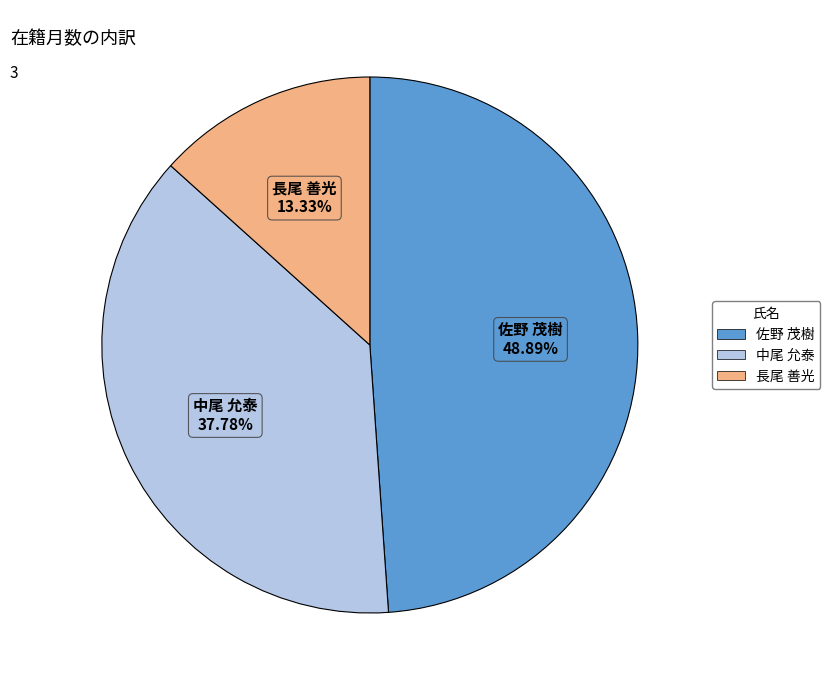

Does 佐野 茂樹 account for over 50% of the chart?

No